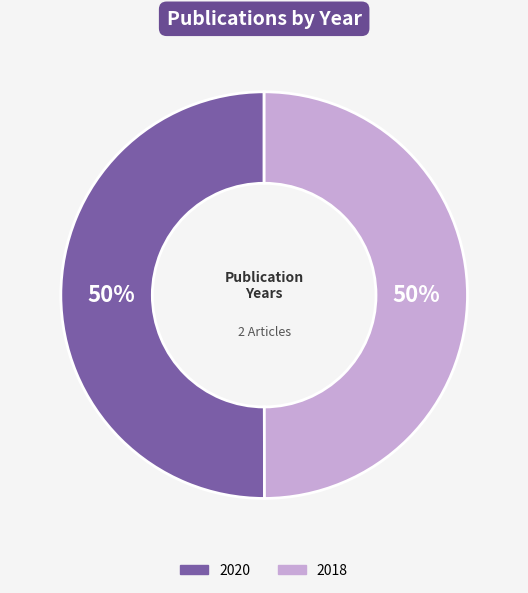

To the nearest percent, what is the average slice percentage?

50%